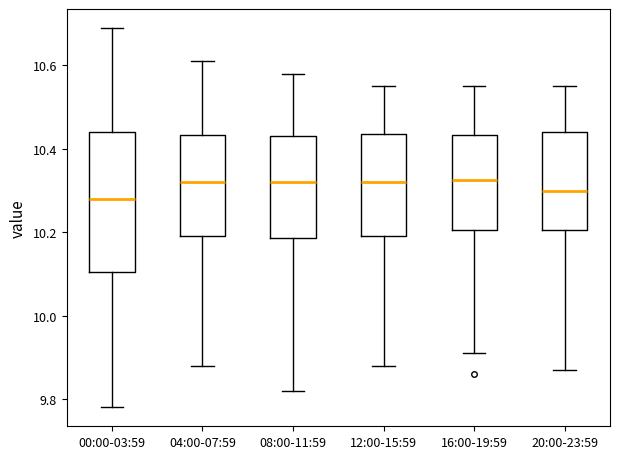

Which box is the tallest, from its lower edge to its upper edge?

00:00-03:59